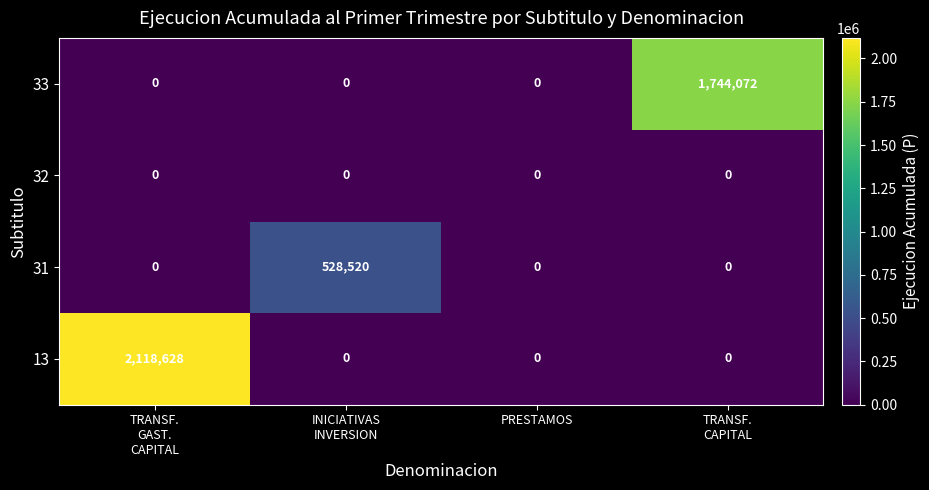

Is it true that 13 equals 0 at PRESTAMOS?

True